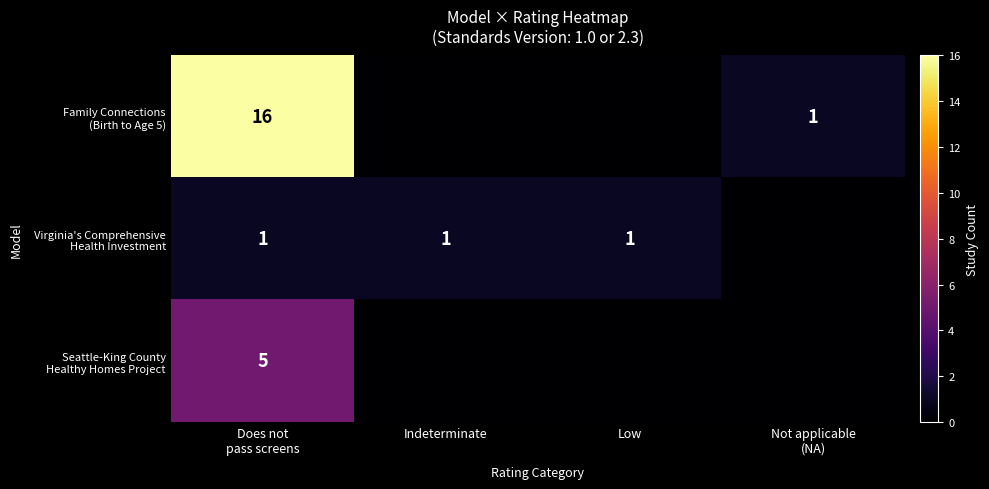

What is the total value across all series at Does not
pass screens?

22